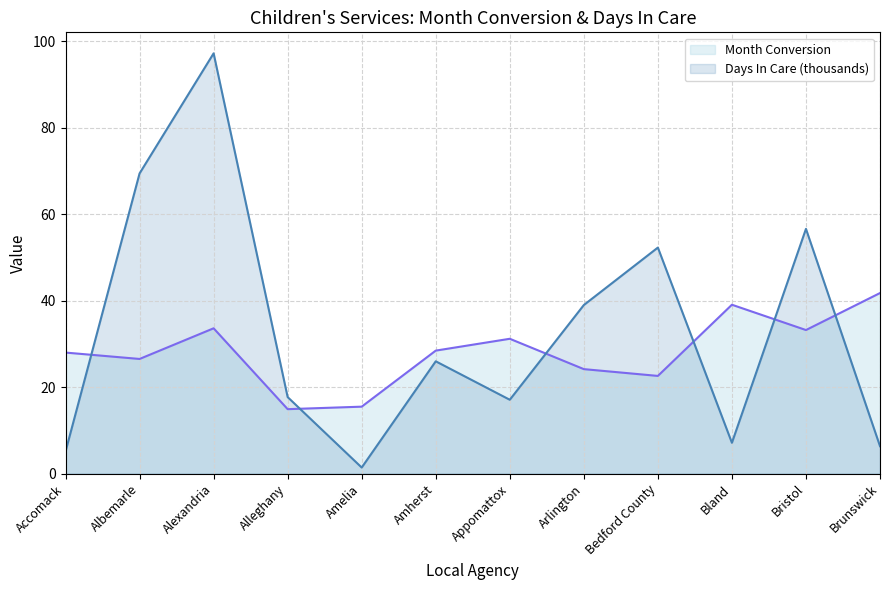

Which series changed the most between Alexandria and Amherst?

Days In Care (thousands)